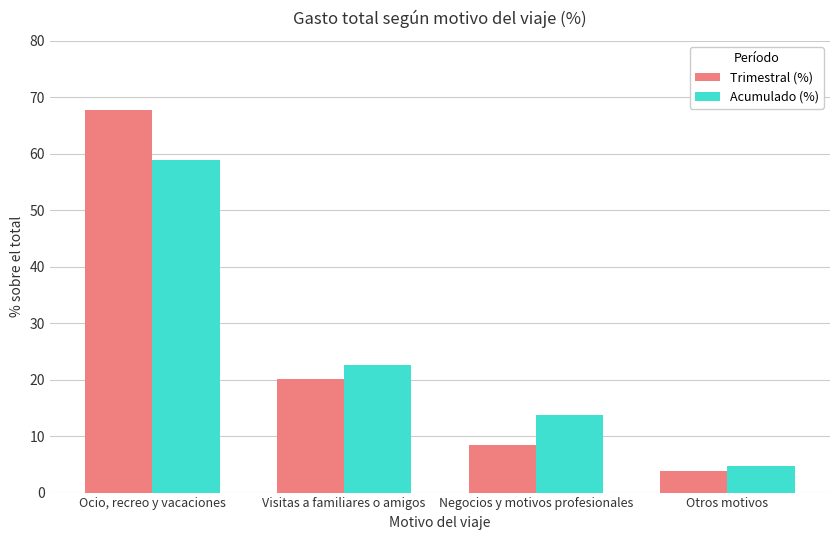

The Acumulado (%) series shows 3.5 at Negocios y motivos profesionales. True or false?

False